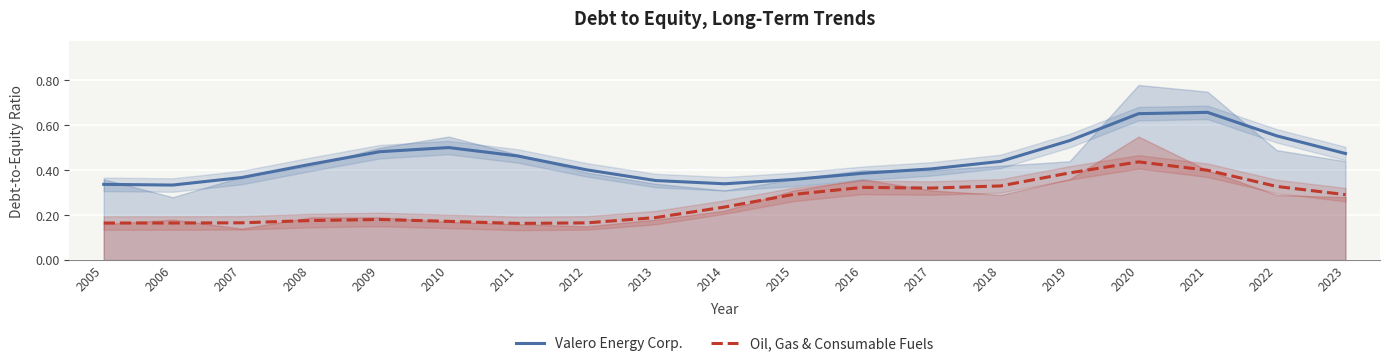

In Valero Energy Corp., how many points are higher than both neighbors (excluding endpoints)?

2